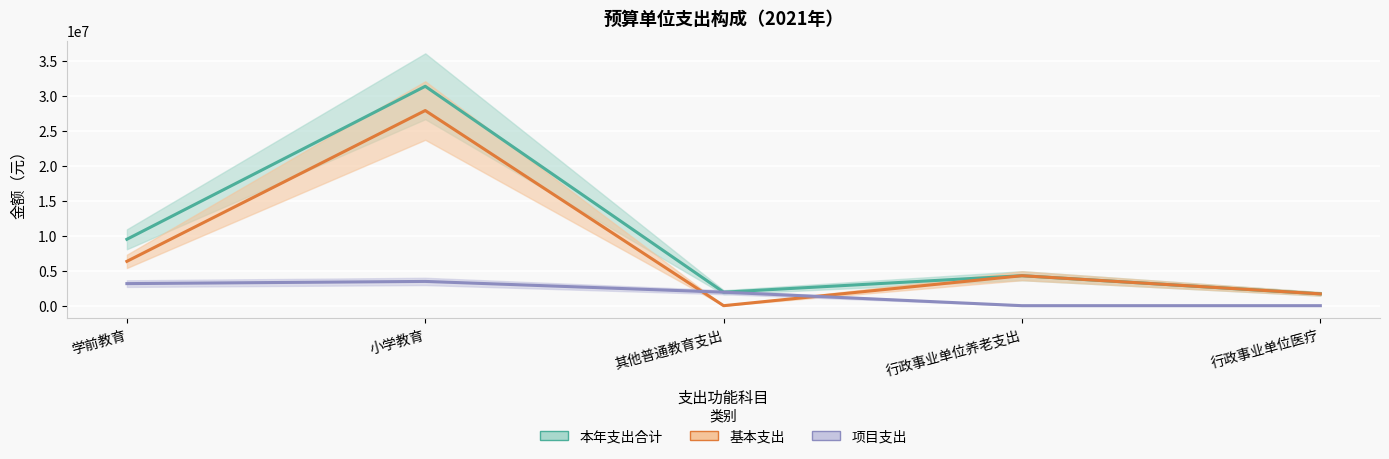

How many distinct data groups are displayed?

3